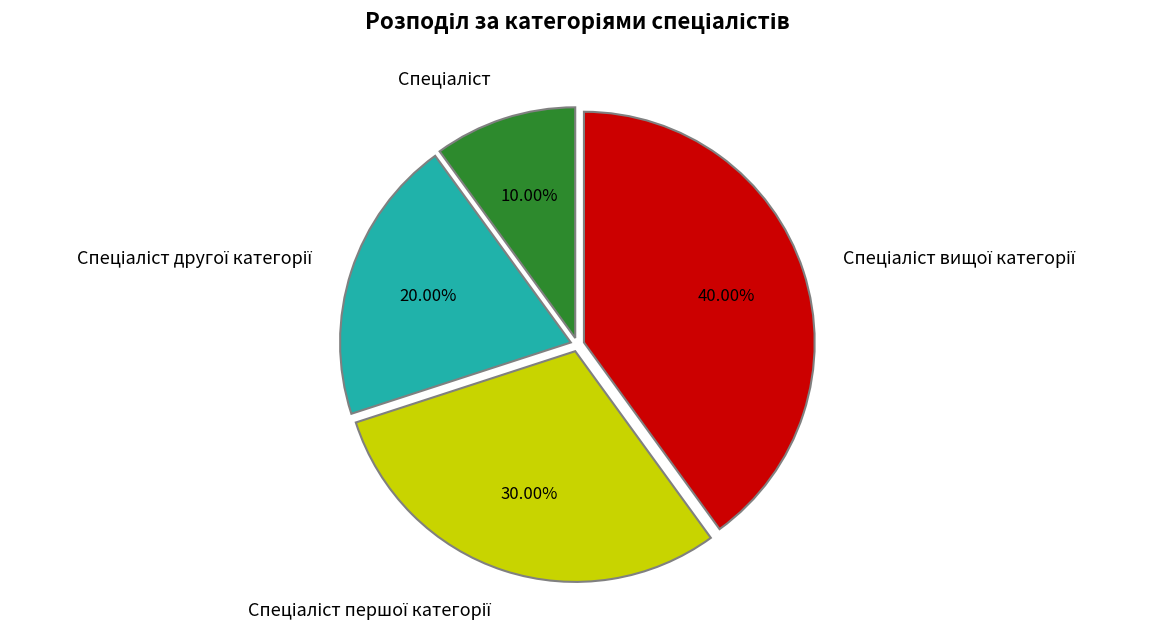

Is there a majority slice in this chart?

No